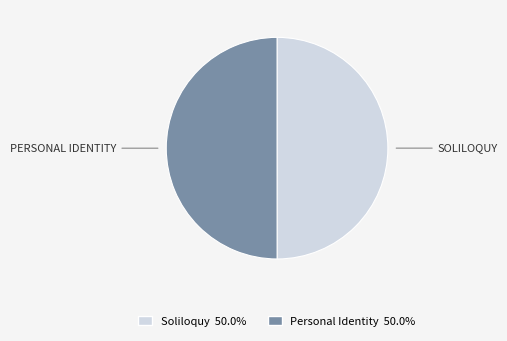

Is it true that Soliloquy is 55% of the pie?

False